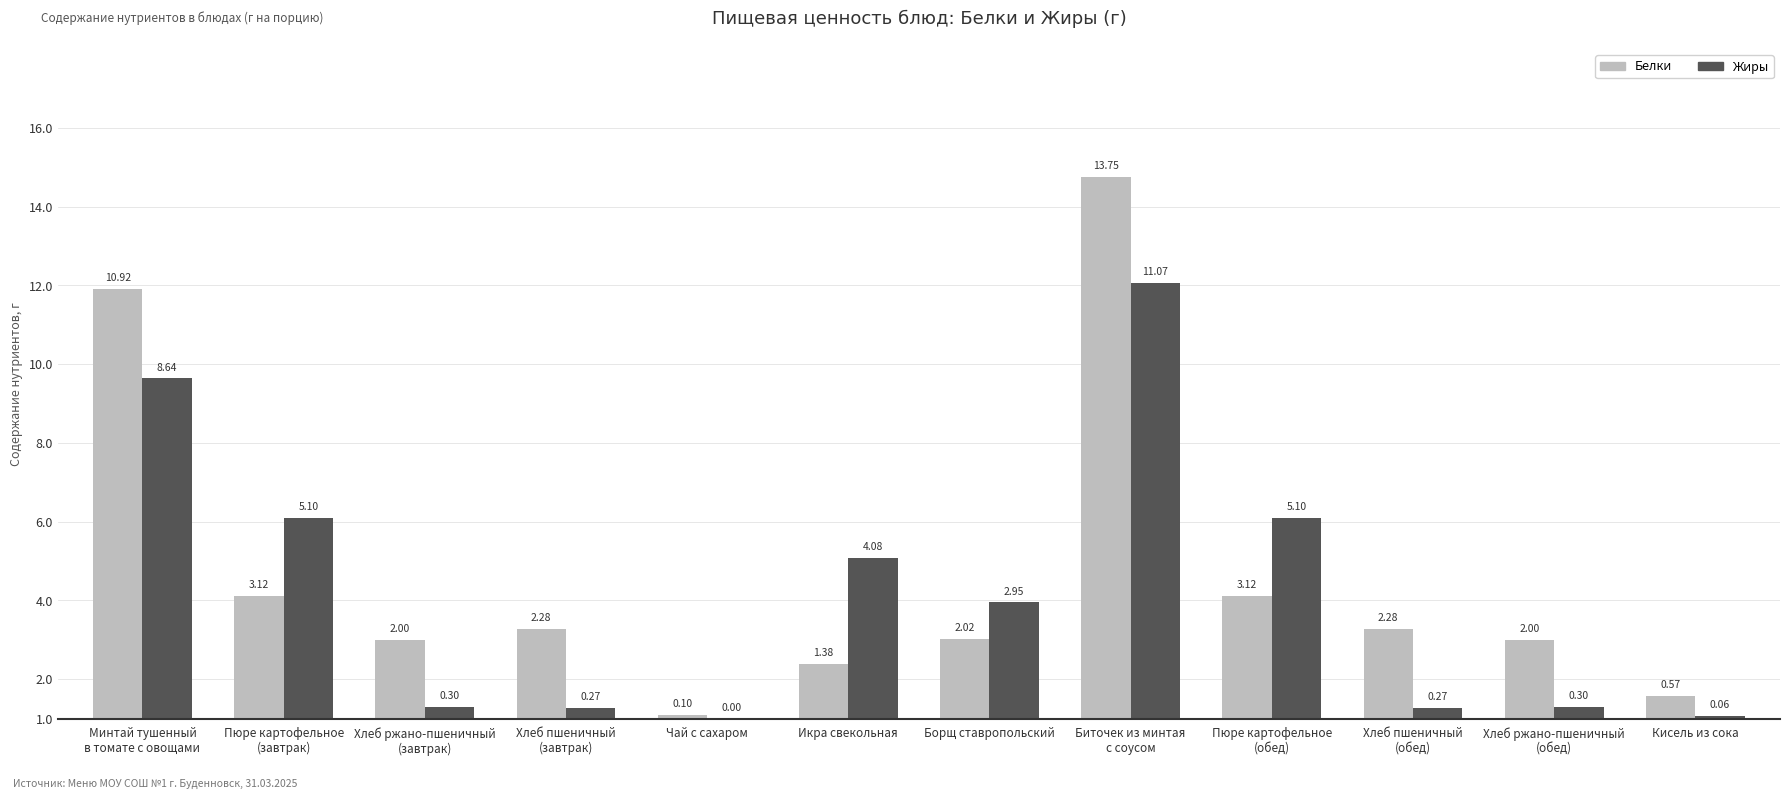

What are all the series names shown in the legend?

Белки, Жиры